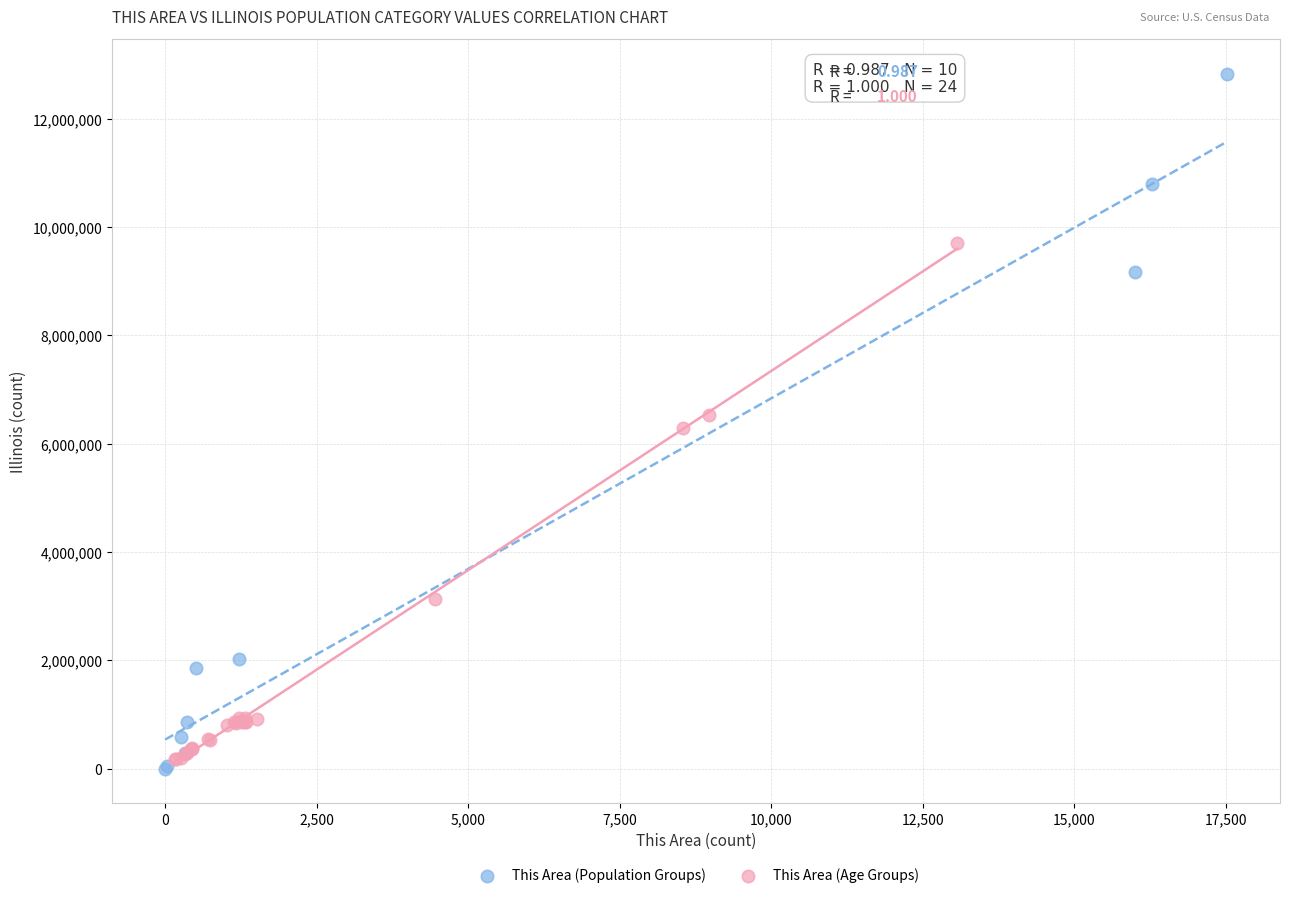

Which series contains the highest Y value?

This Area (Population Groups)